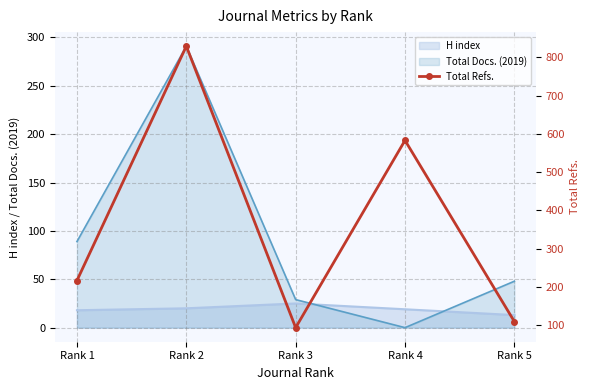

Does the chart have visible grid lines?

Yes